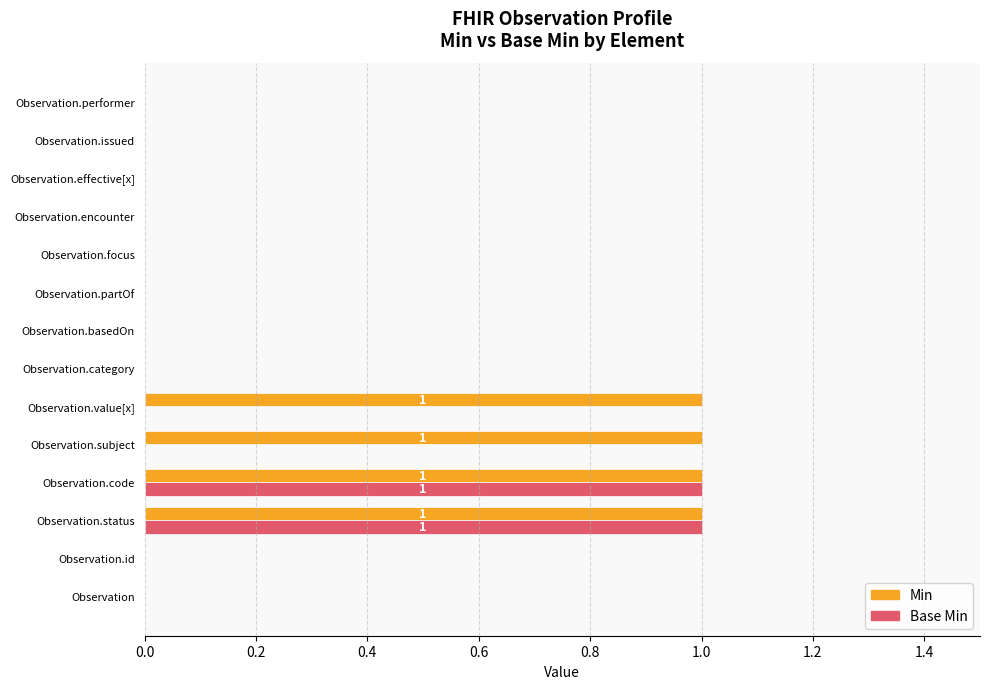

Which series has the largest total across all categories?

Min